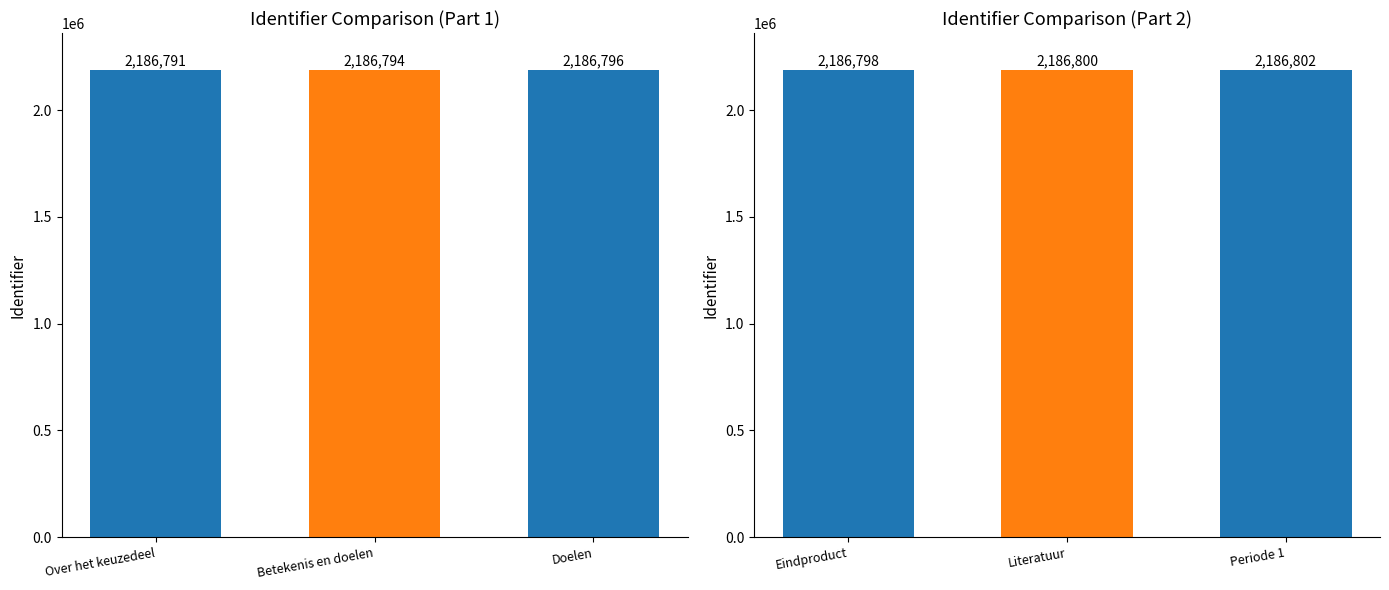

What is the difference between the values at Periode 1 and Literatuur?

2